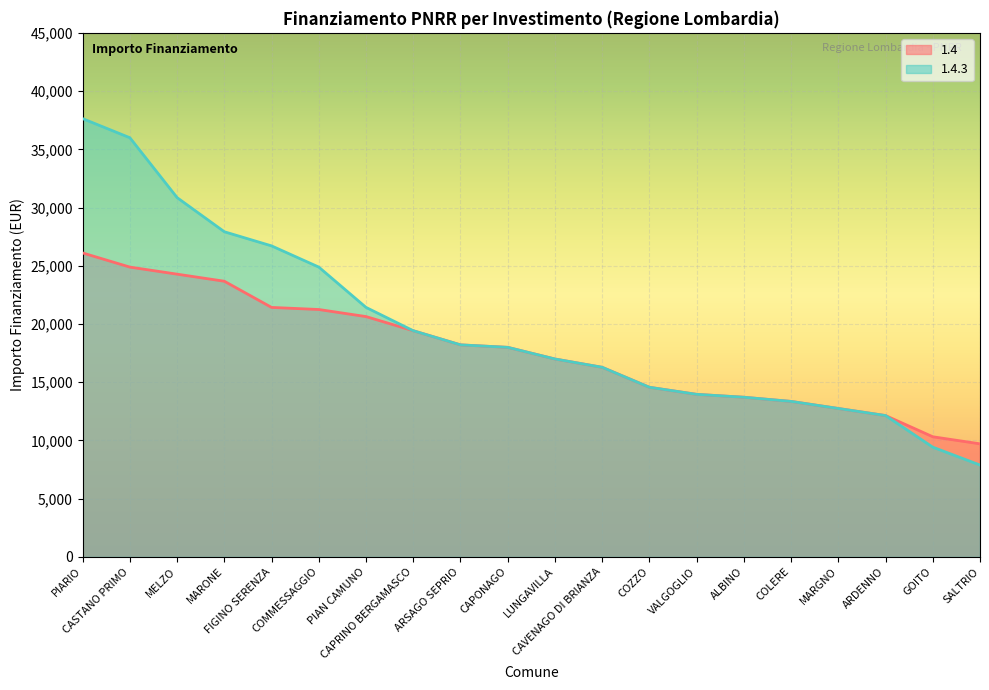

How many values in the 1.4.3 series are below 17997?

10